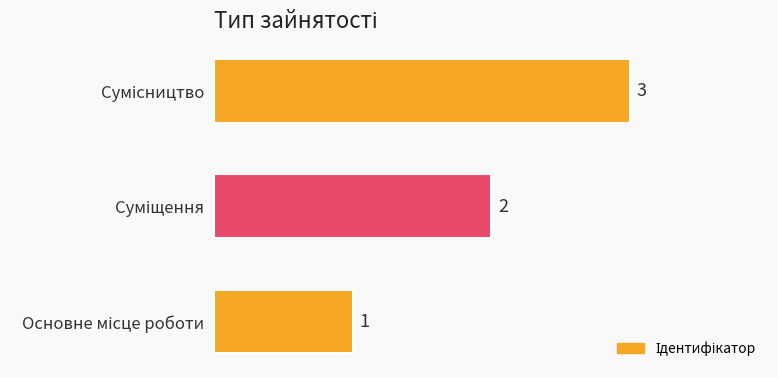

What is the greatest value displayed?

3